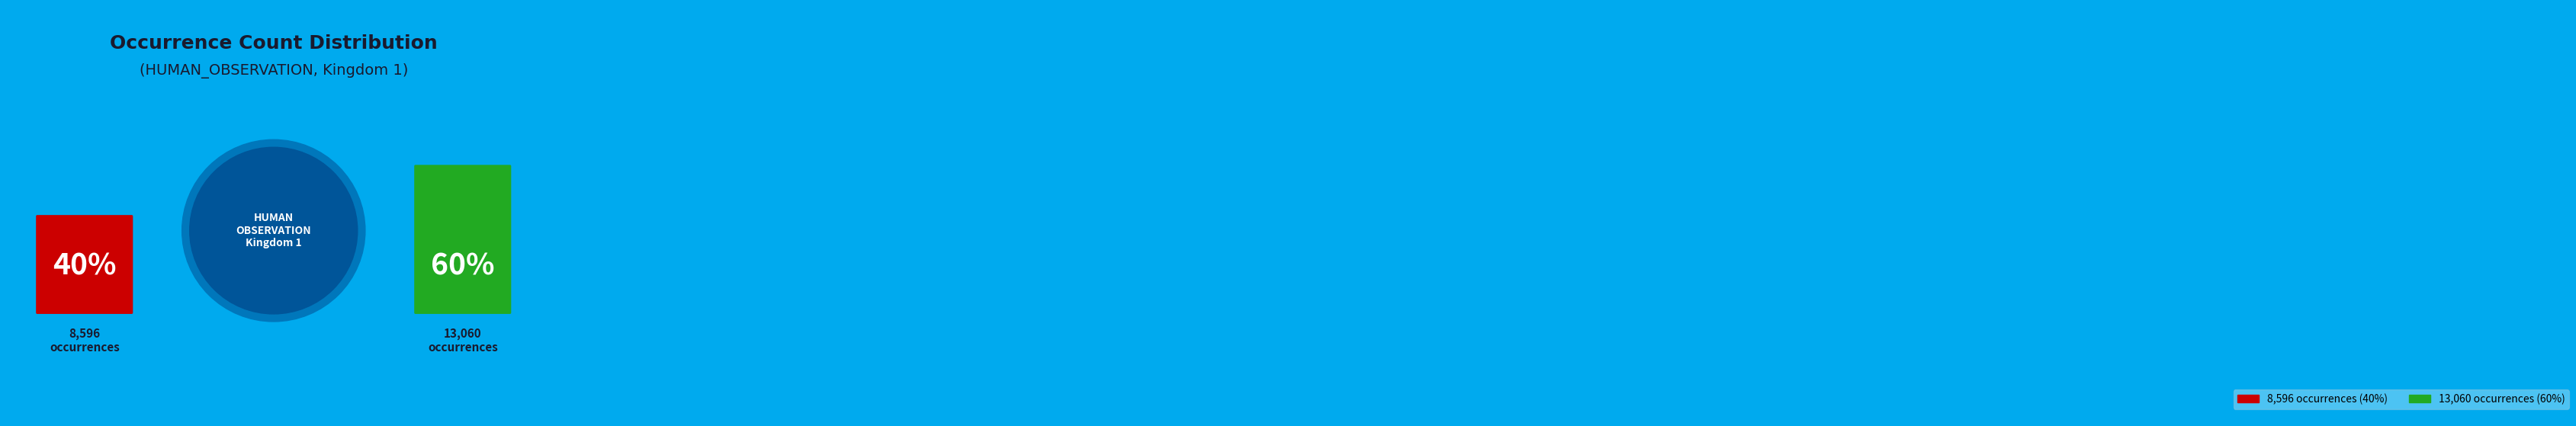

Rank the categories by value from lowest to highest.

8596, 13060